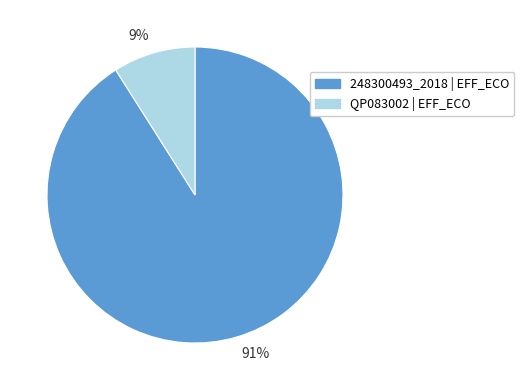

What is the smallest slice in the pie chart?

9%